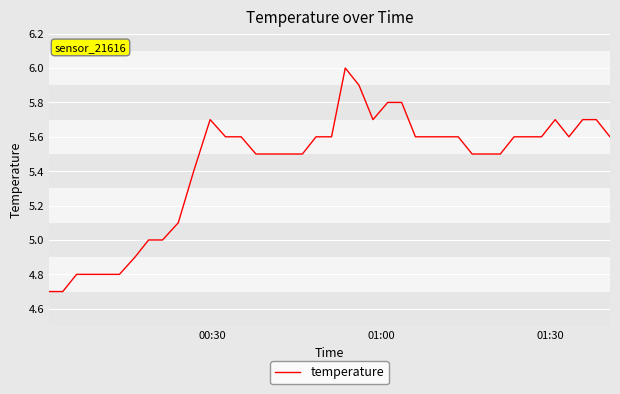

What is the greatest value displayed?

6.0